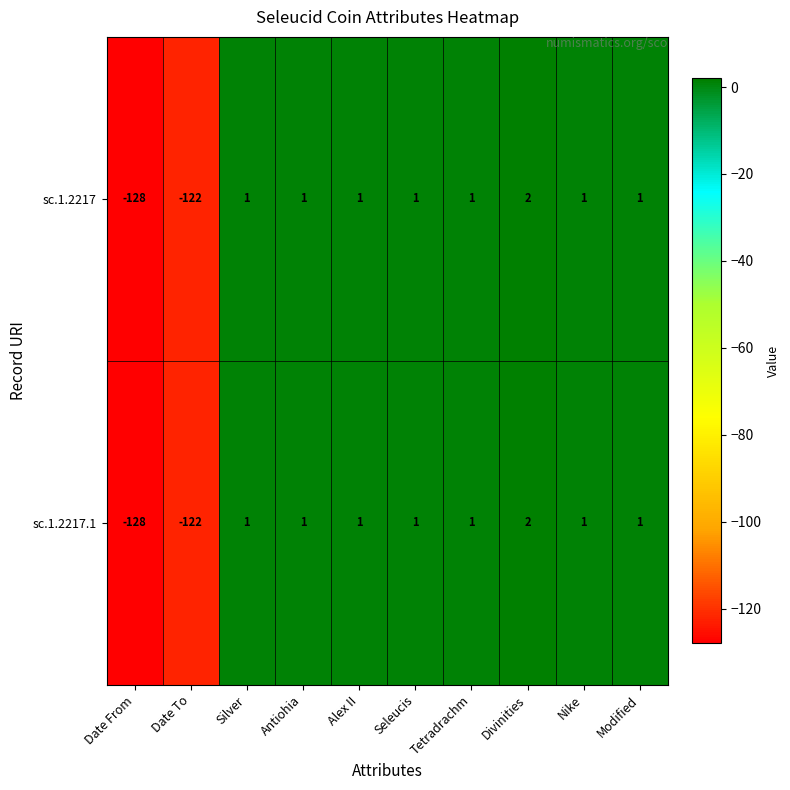

The sc.1.2217 series shows 1 at Modified. True or false?

True